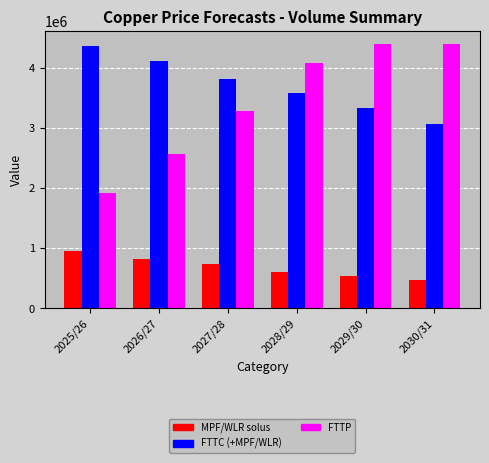

Does the chart contain stacked bars?

No